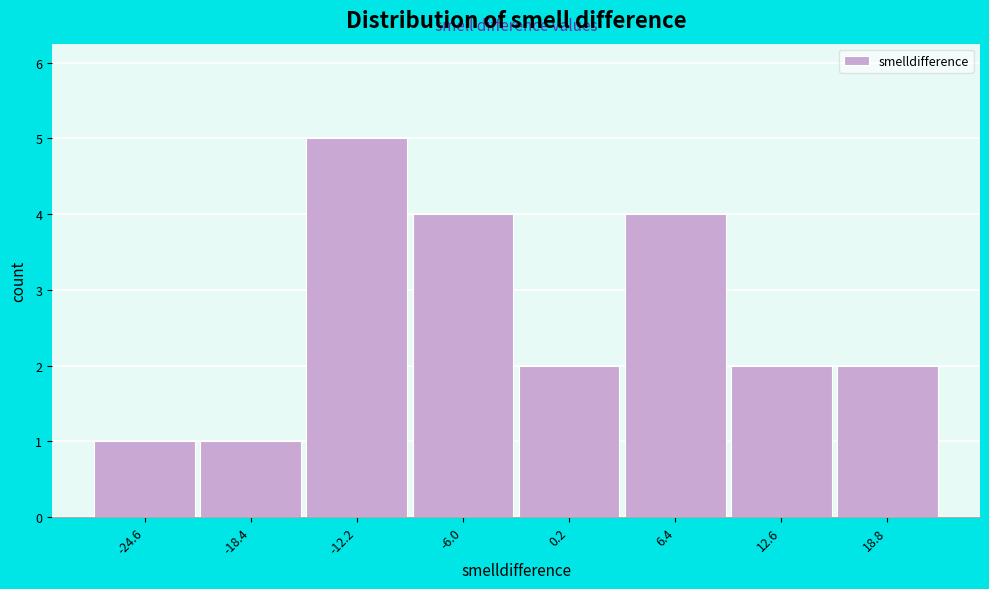

Reading left to right, extract all data points from this chart.

1	1	5	4	2	4	2	2